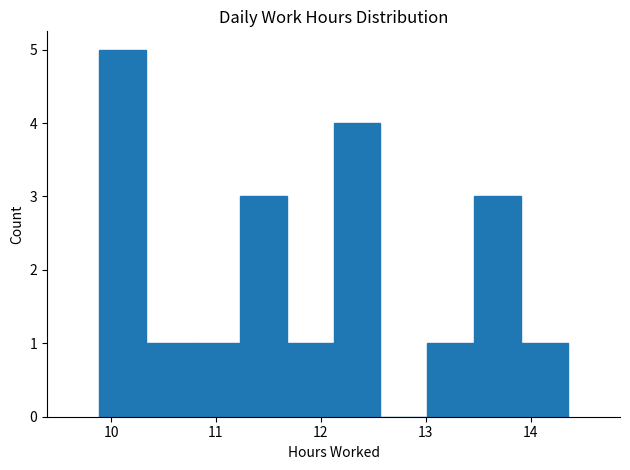

Over which range of the x-axis is the bar tallest?

9.9 to 10.3